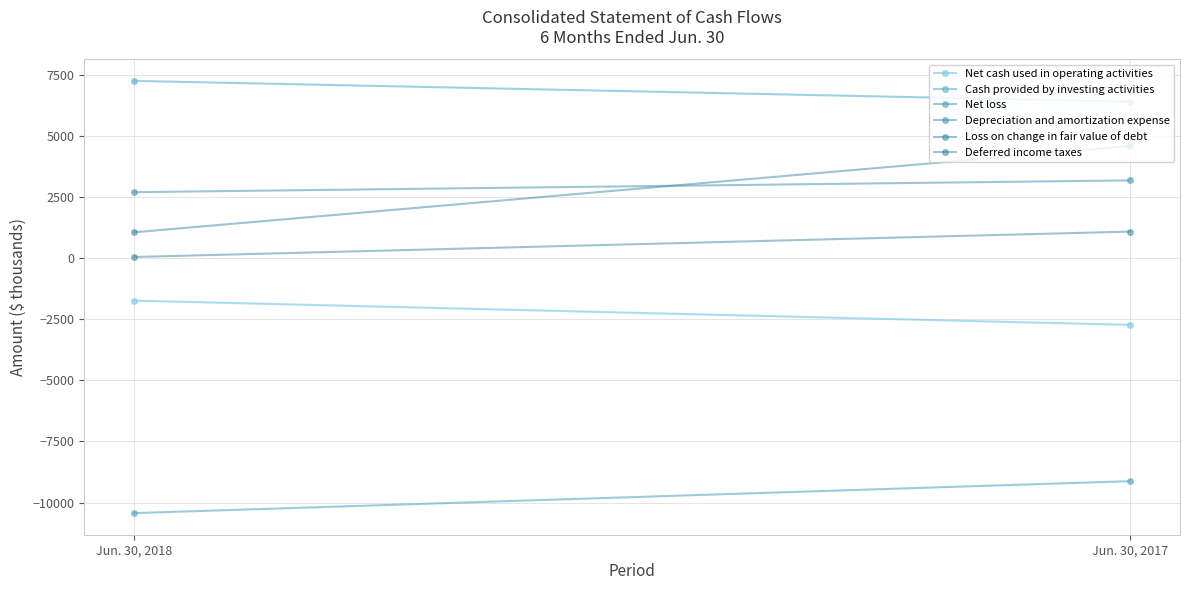

How many distinct data groups are displayed?

6